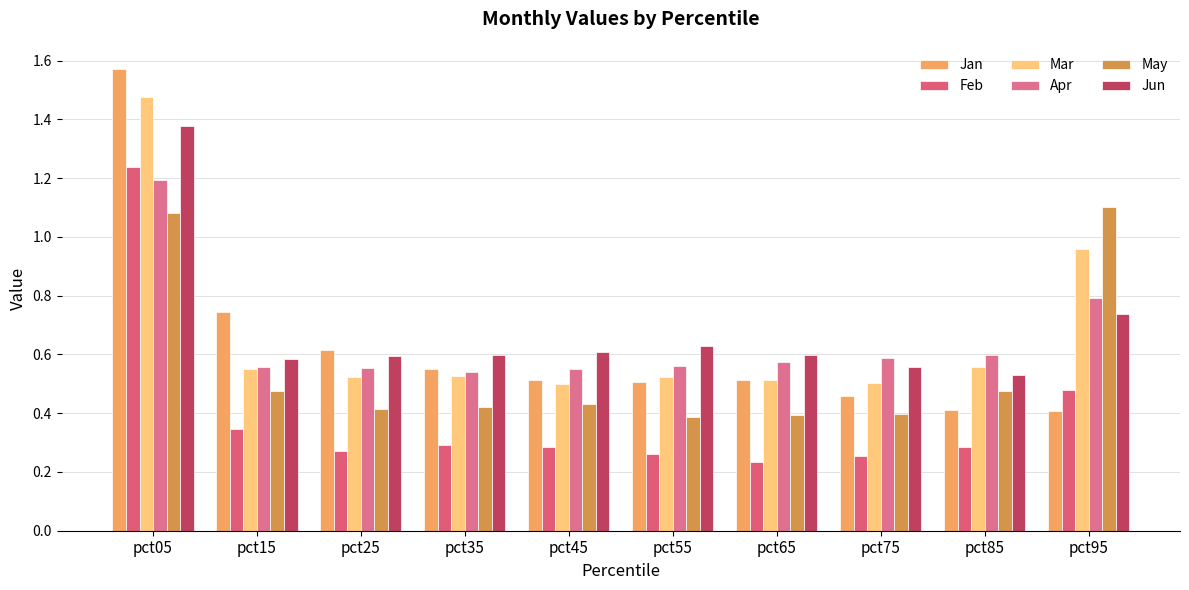

Reading left to right, extract all data points from this chart.

Jan: pct05=1.6	pct15=0.7	pct25=0.6	pct35=0.6	pct45=0.5	pct55=0.5	pct65=0.5	pct75=0.5	pct85=0.4	pct95=0.4
Feb: pct05=1.2	pct15=0.3	pct25=0.3	pct35=0.3	pct45=0.3	pct55=0.3	pct65=0.2	pct75=0.3	pct85=0.3	pct95=0.5
Mar: pct05=1.5	pct15=0.6	pct25=0.5	pct35=0.5	pct45=0.5	pct55=0.5	pct65=0.5	pct75=0.5	pct85=0.6	pct95=1.0
Apr: pct05=1.2	pct15=0.6	pct25=0.6	pct35=0.5	pct45=0.5	pct55=0.6	pct65=0.6	pct75=0.6	pct85=0.6	pct95=0.8
May: pct05=1.1	pct15=0.5	pct25=0.4	pct35=0.4	pct45=0.4	pct55=0.4	pct65=0.4	pct75=0.4	pct85=0.5	pct95=1.1
Jun: pct05=1.4	pct15=0.6	pct25=0.6	pct35=0.6	pct45=0.6	pct55=0.6	pct65=0.6	pct75=0.6	pct85=0.5	pct95=0.7